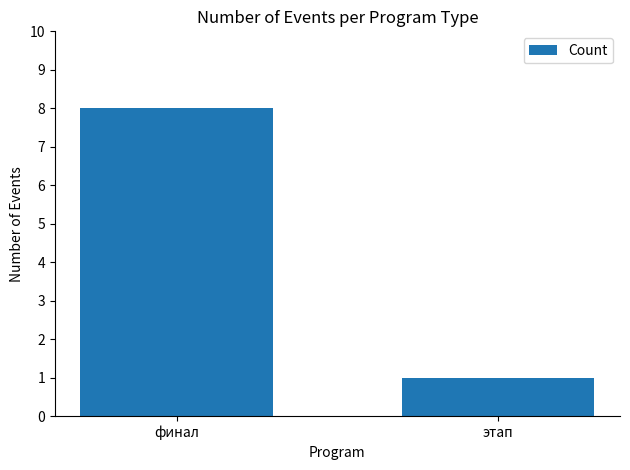

Reading left to right, transcribe all the data shown in this chart.

финал=8	этап=1